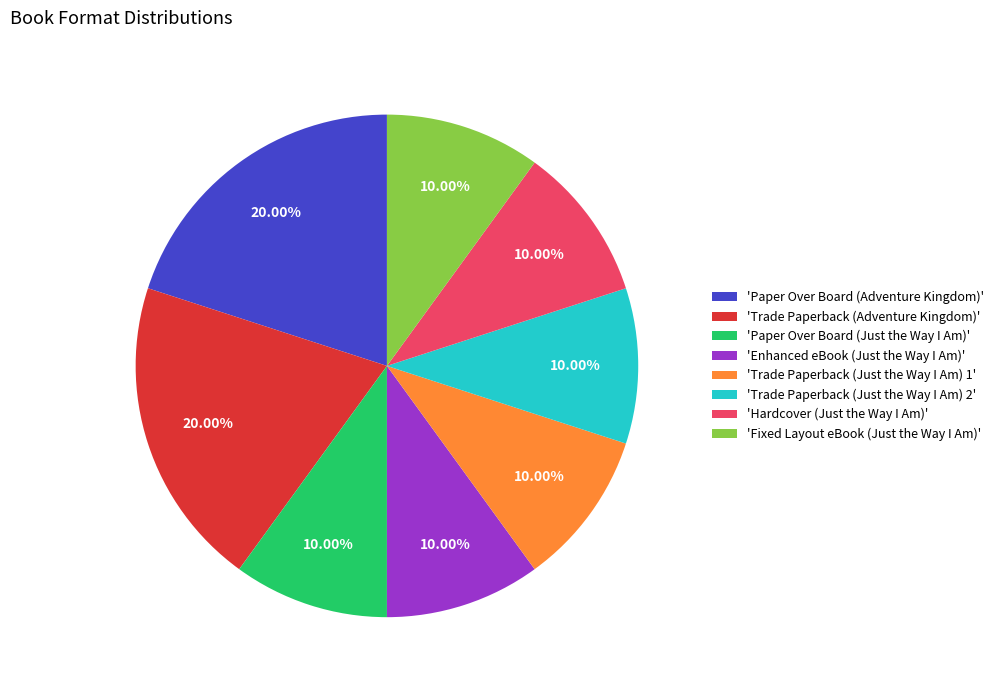

Combined, do 'Trade Paperback (Just the Way I Am) 1' and 'Paper Over Board (Just the Way I Am)' account for over 50%?

No